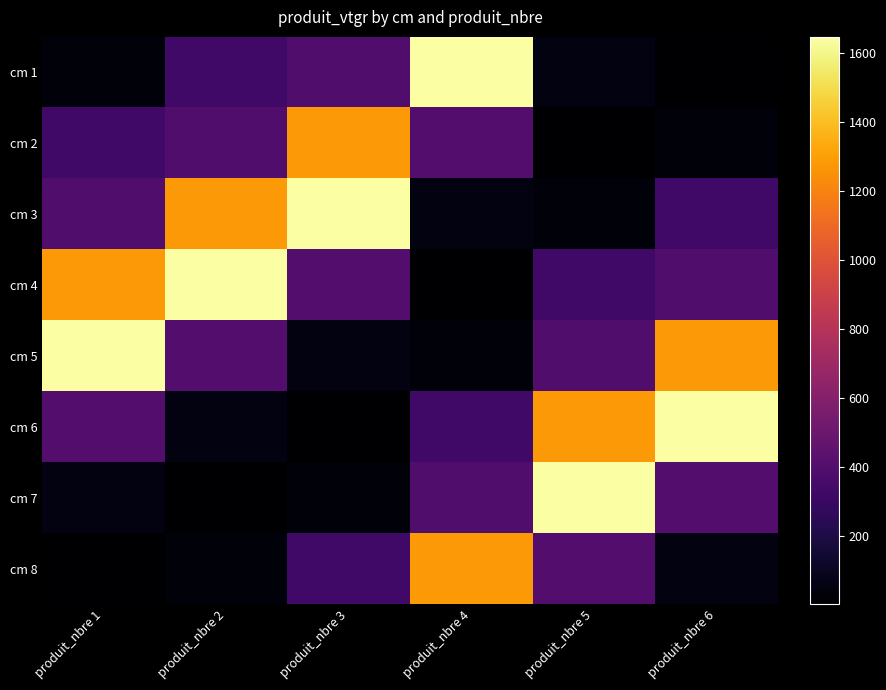

Reading left to right, what are all the values shown in this chart?

cm 1: produit_nbre 1=30.7	produit_nbre 2=331.2	produit_nbre 3=394.2	produit_nbre 4=1647.4	produit_nbre 5=54.0	produit_nbre 6=3.3
cm 2: produit_nbre 1=331.2	produit_nbre 2=394.2	produit_nbre 3=1275.4	produit_nbre 4=407.4	produit_nbre 5=3.3	produit_nbre 6=30.7
cm 3: produit_nbre 1=394.2	produit_nbre 2=1275.4	produit_nbre 3=1647.4	produit_nbre 4=54.0	produit_nbre 5=30.7	produit_nbre 6=331.2
cm 4: produit_nbre 1=1275.4	produit_nbre 2=1647.4	produit_nbre 3=407.4	produit_nbre 4=3.3	produit_nbre 5=331.2	produit_nbre 6=394.2
cm 5: produit_nbre 1=1647.4	produit_nbre 2=407.4	produit_nbre 3=54.0	produit_nbre 4=30.7	produit_nbre 5=394.2	produit_nbre 6=1275.4
cm 6: produit_nbre 1=407.4	produit_nbre 2=54.0	produit_nbre 3=3.3	produit_nbre 4=331.2	produit_nbre 5=1275.4	produit_nbre 6=1647.4
cm 7: produit_nbre 1=54.0	produit_nbre 2=3.3	produit_nbre 3=30.7	produit_nbre 4=394.2	produit_nbre 5=1647.4	produit_nbre 6=407.4
cm 8: produit_nbre 1=3.3	produit_nbre 2=30.7	produit_nbre 3=331.2	produit_nbre 4=1275.4	produit_nbre 5=407.4	produit_nbre 6=54.0